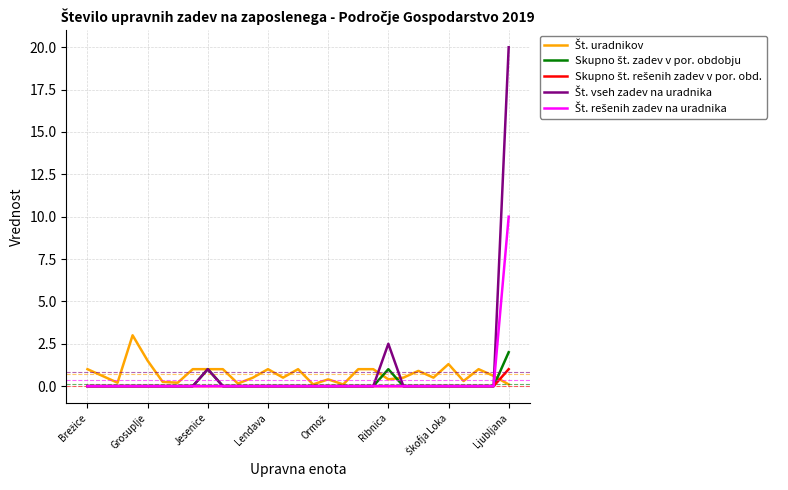

What is the maximum value shown in the chart?

20.0